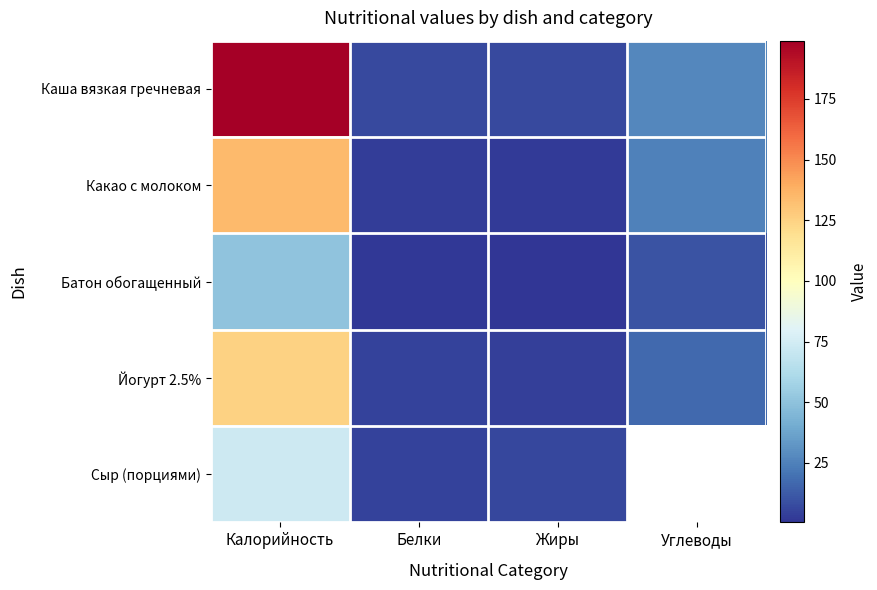

True or false: Каша вязкая гречневая has a value of 294.6 at Калорийность.

False